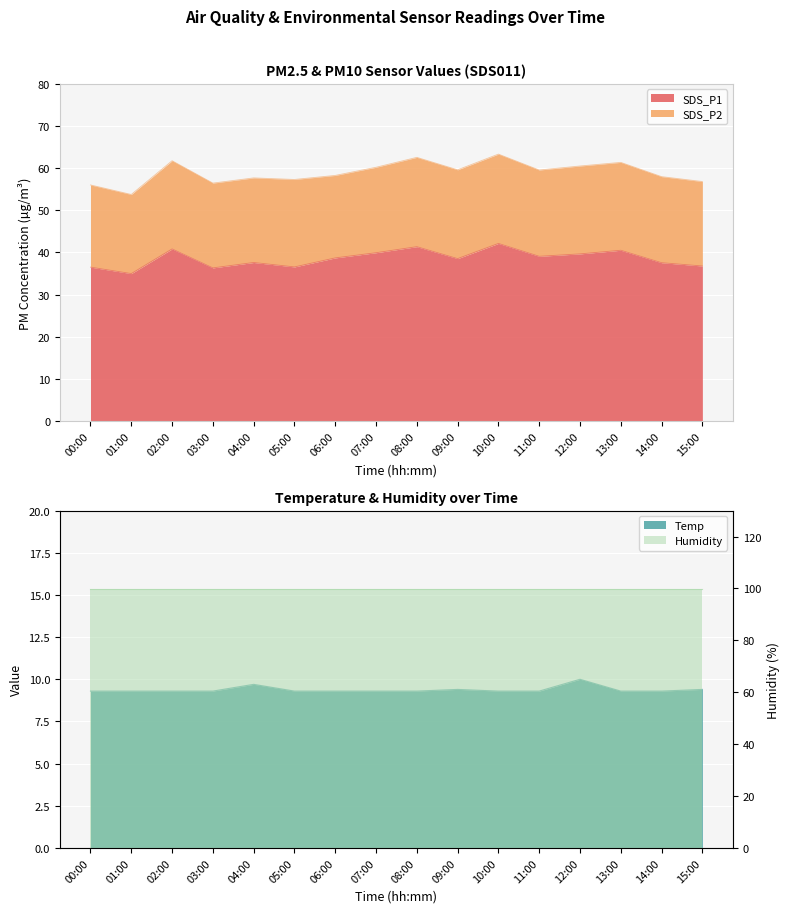

What value does the SDS_P1 series have at 04:00?

37.6